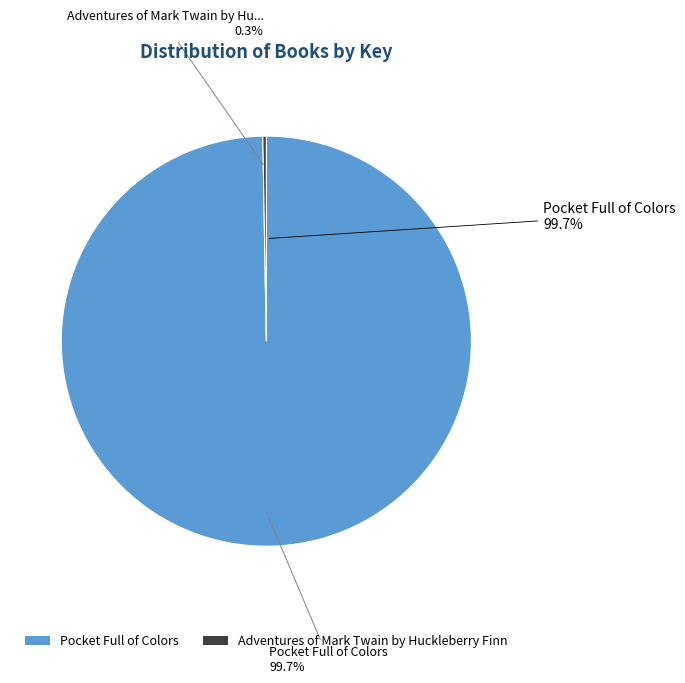

What percentage do Adventures of Mark Twain by Huckleberry Finn and Pocket Full of Colors together represent?

100.0%